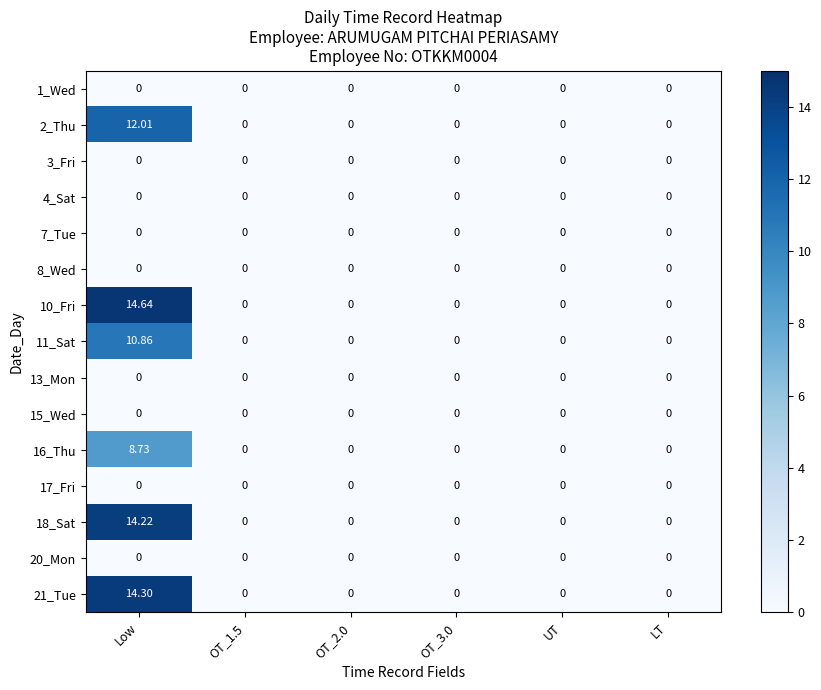

At which category is the sum across all series the highest?

Low